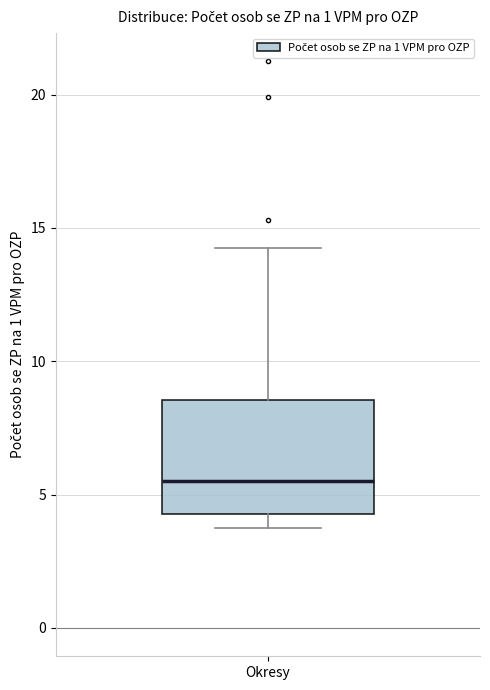

Read this box plot against the y-axis: the position of the median line, the range covered by the box, and the ends of both whiskers. The values are not printed on the chart, so give them approximately, as read against the axis.

median 5.5, box 4.5 to 8.5, whiskers 3.5 to 14.5